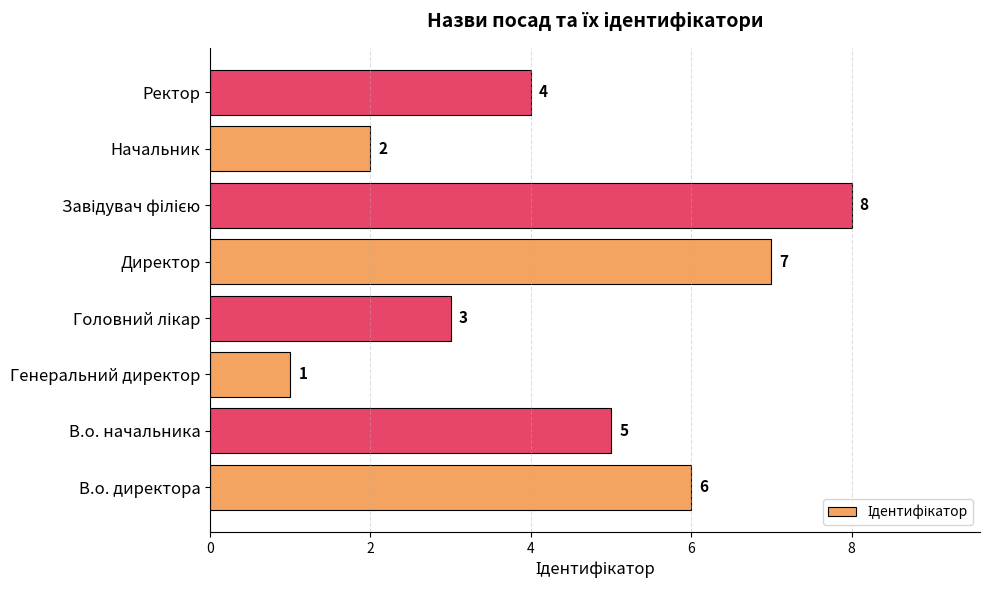

What is the change in value from В.о. директора to Генеральний директор?

-5